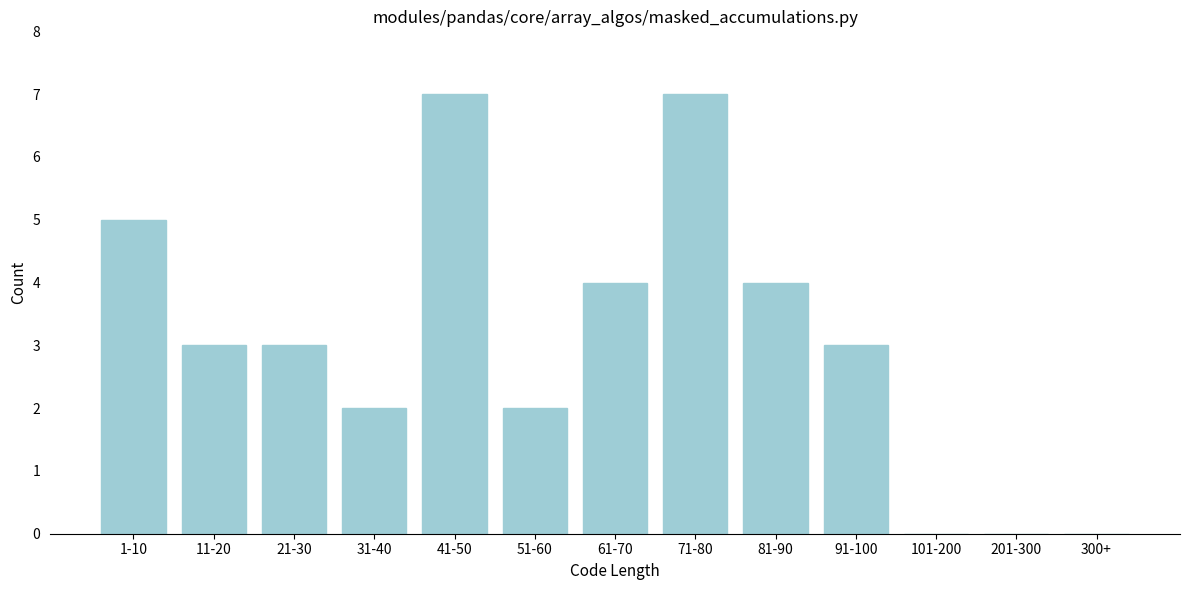

Reading right to left, what are all the values shown in this chart?

300+=0	201-300=0	101-200=0	91-100=3	81-90=4	71-80=7	61-70=4	51-60=2	41-50=7	31-40=2	21-30=3	11-20=3	1-10=5